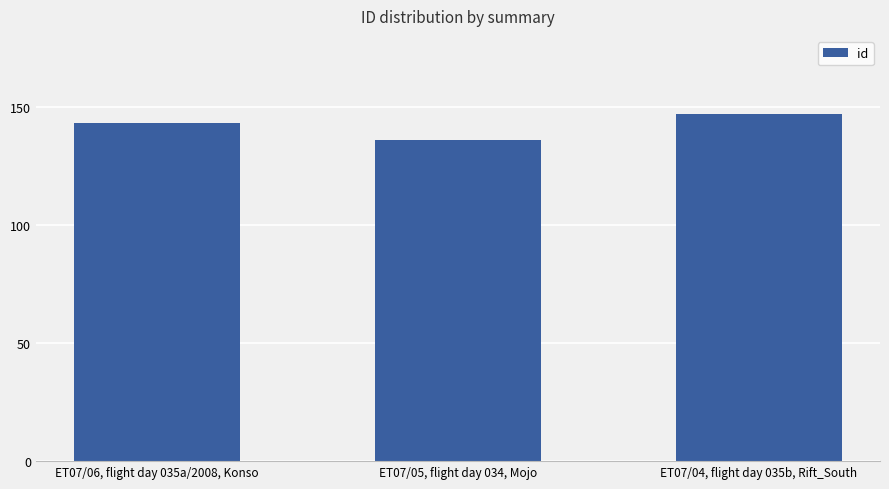

Which label corresponds to the largest value in the chart?

ET07/04, flight day 035b, Rift_South